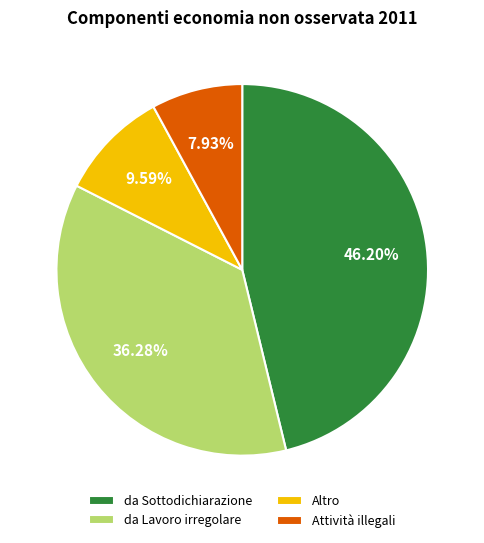

What percentage is the da Lavoro irregolare slice, to the nearest percent?

36%